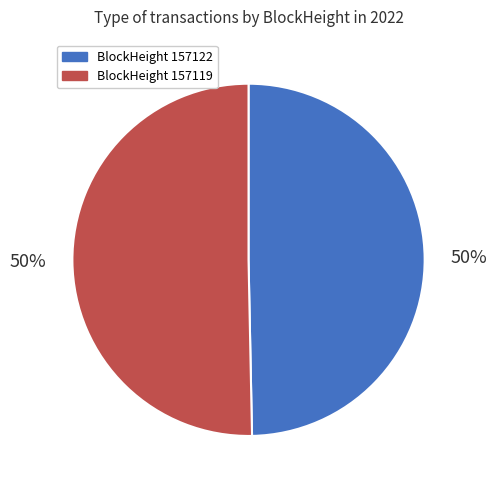

How many segments does this pie chart have?

2